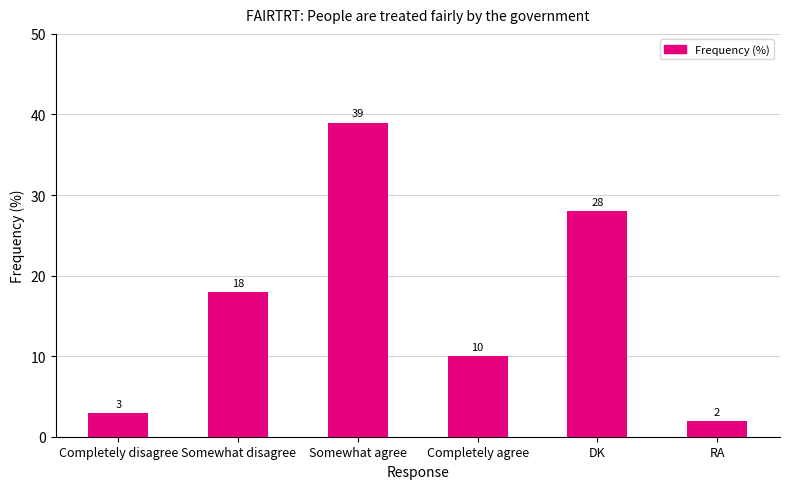

Reading left to right, extract all data points from this chart.

Completely disagree=3	Somewhat disagree=18	Somewhat agree=39	Completely agree=10	DK=28	RA=2